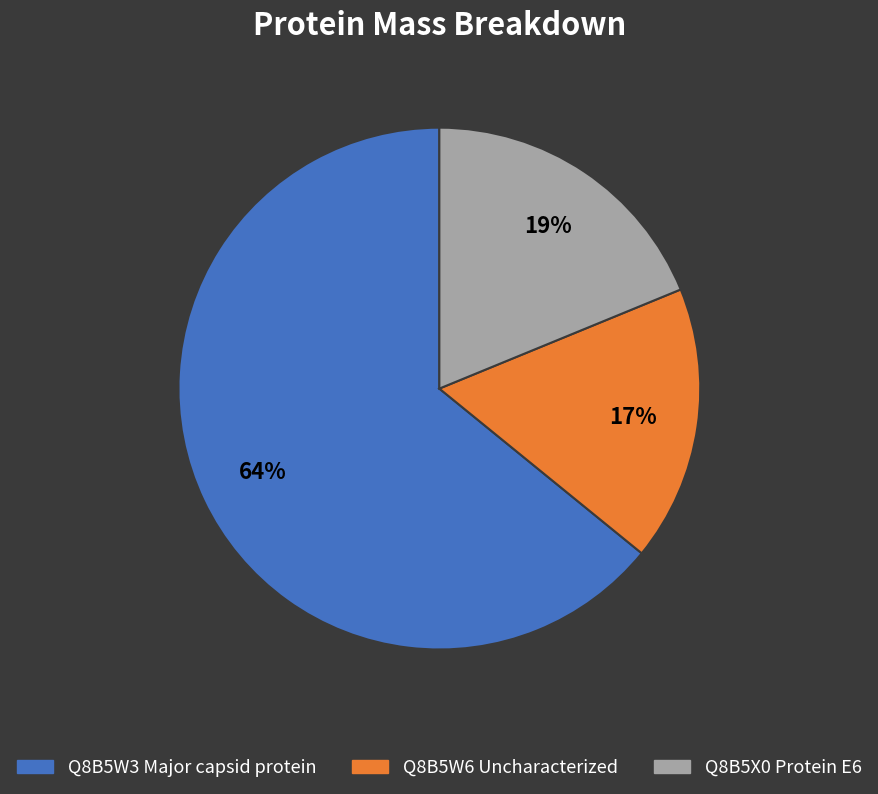

Does any single category account for the majority?

Yes